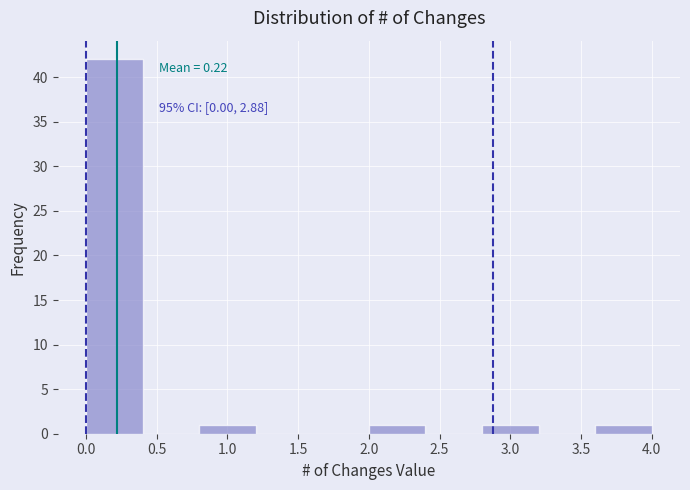

Which range on the x-axis has the tallest bar?

0.0 to 0.4